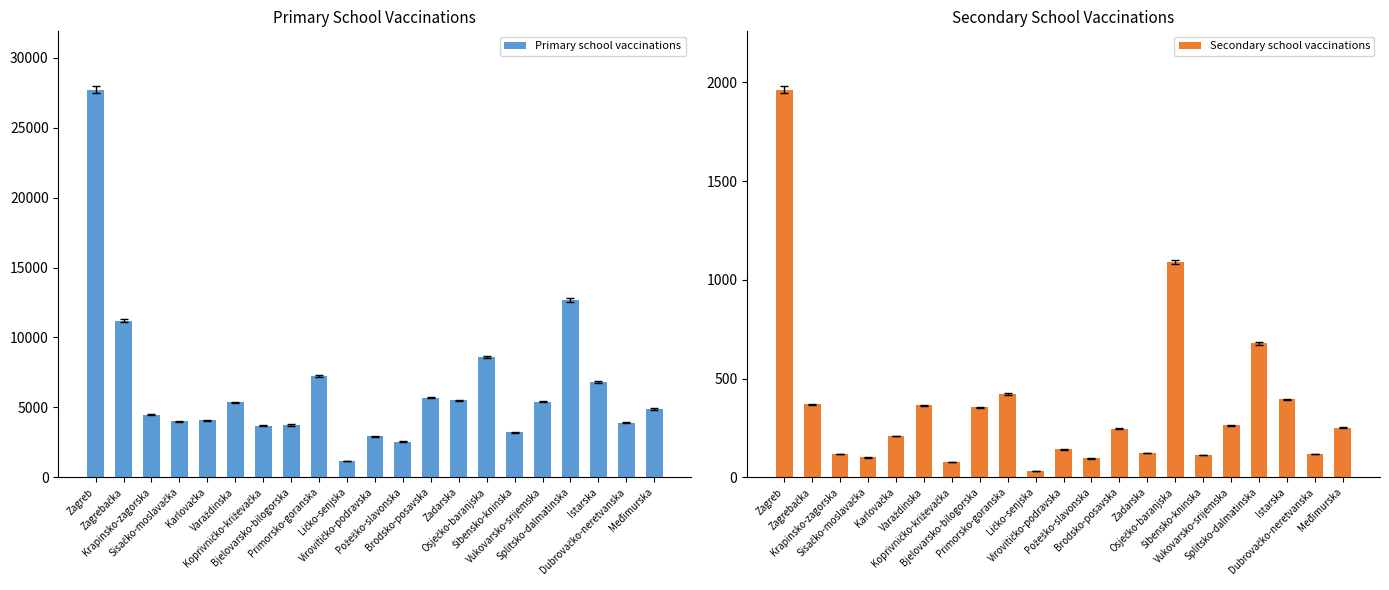

How many values in the Primary school vaccinations series are below 4877?

10